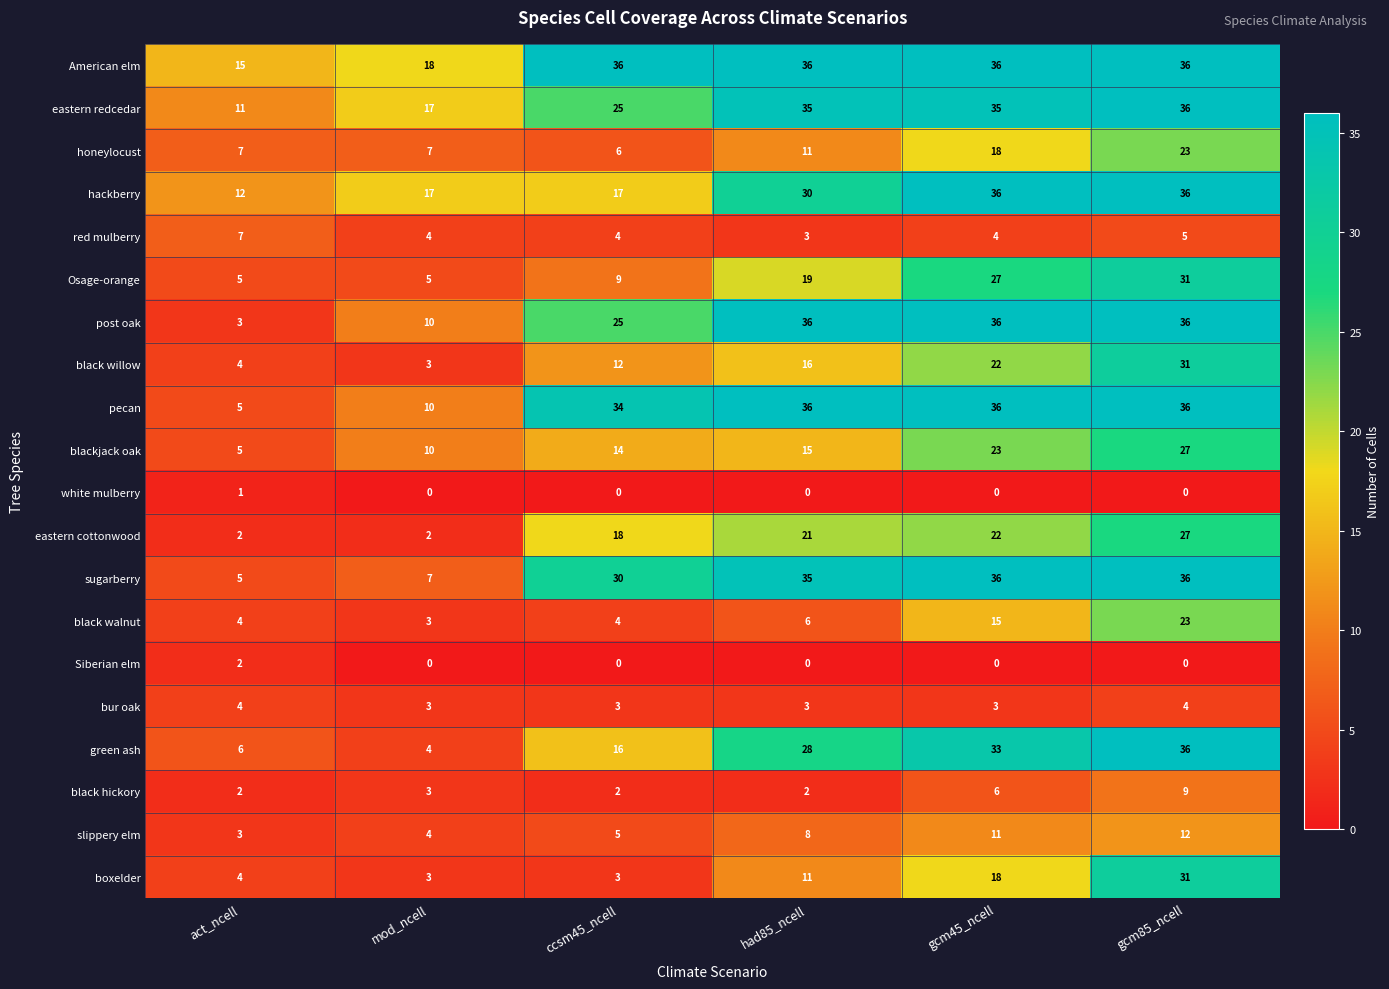

At which label is slippery elm closest to 7?

had85_ncell